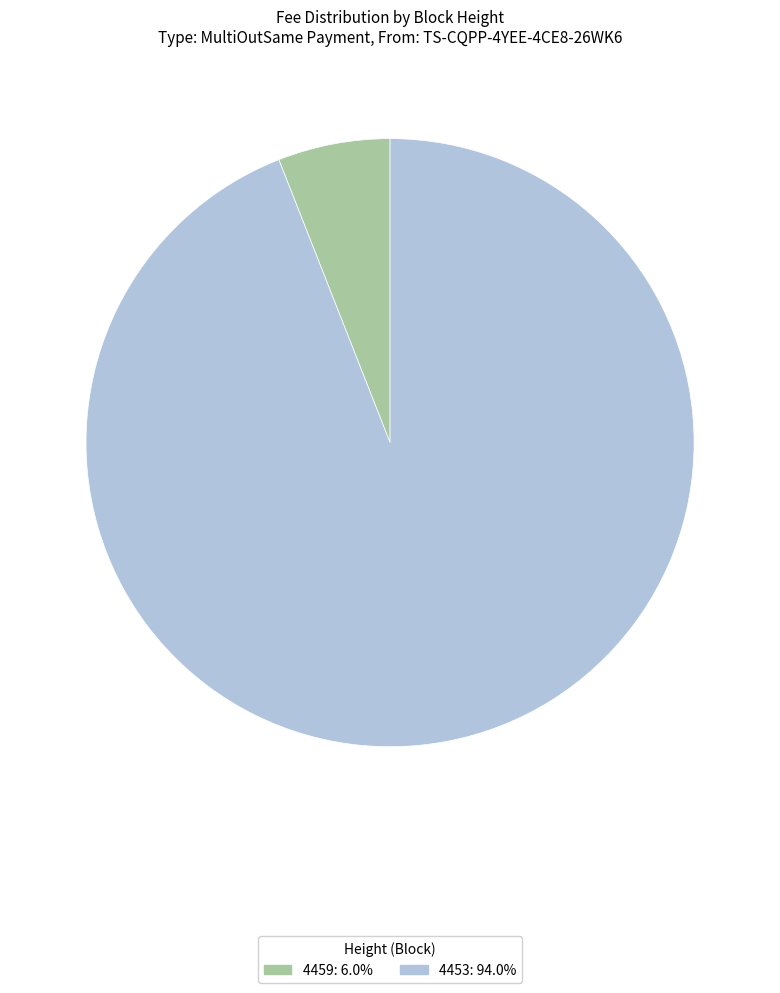

Count the number of slices in the pie.

2